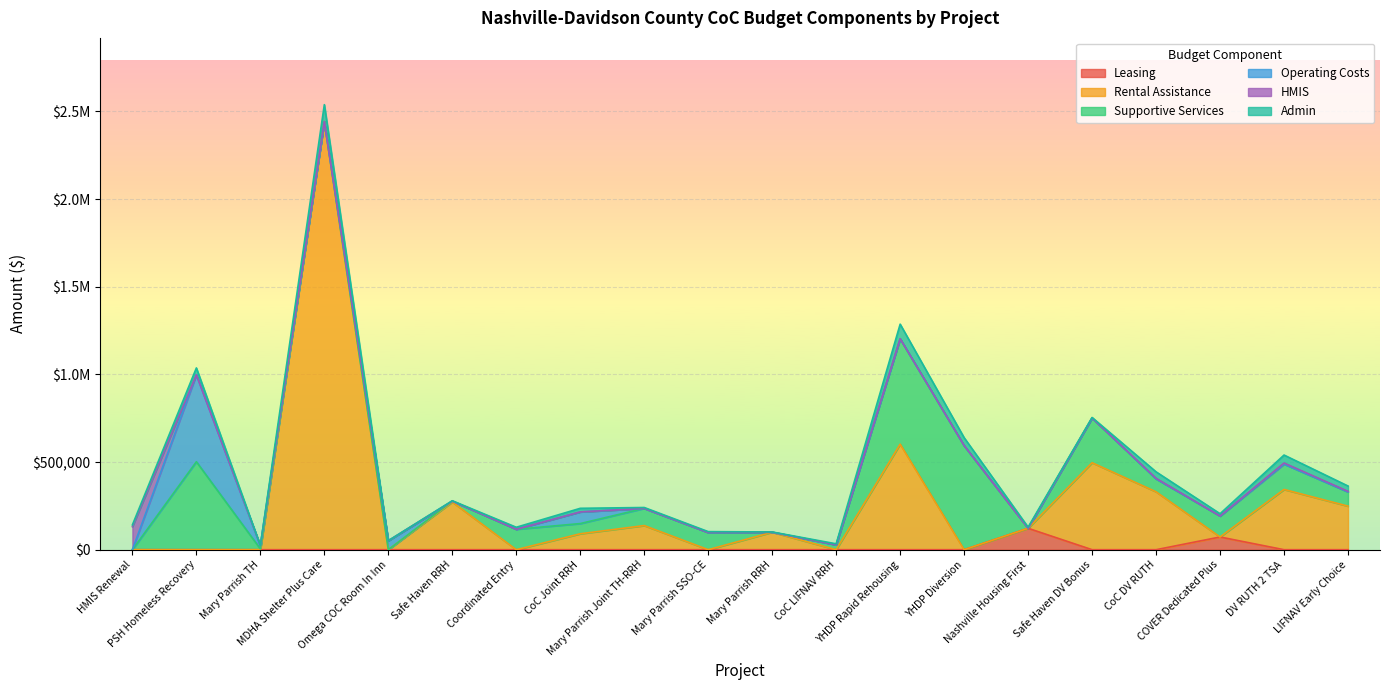

What value does the Rental Assistance series have at Mary Parrish Joint TH-RRH, to the nearest 10?

137630